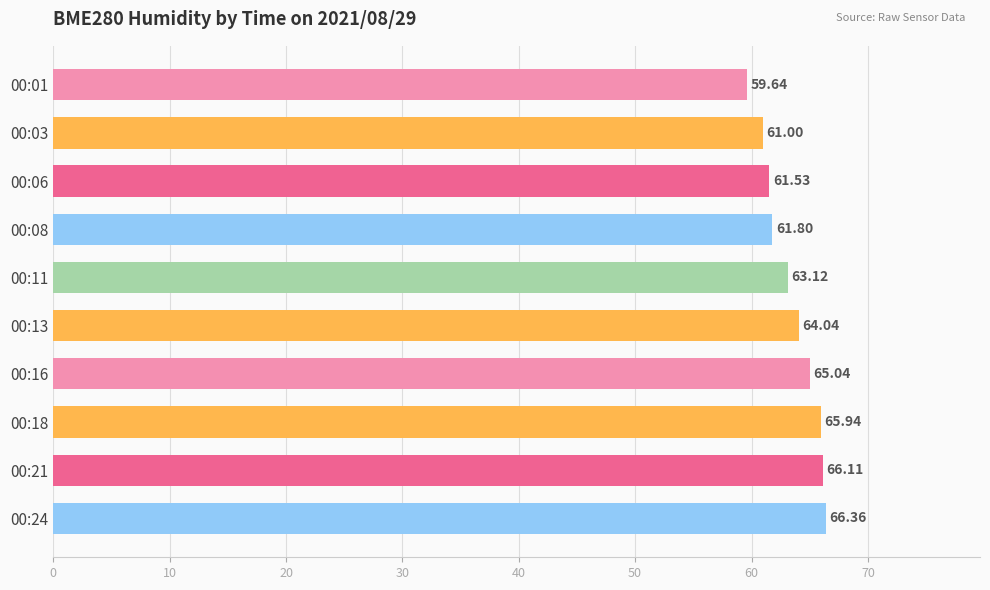

Between 00:18 and 00:01, which is larger?

00:18